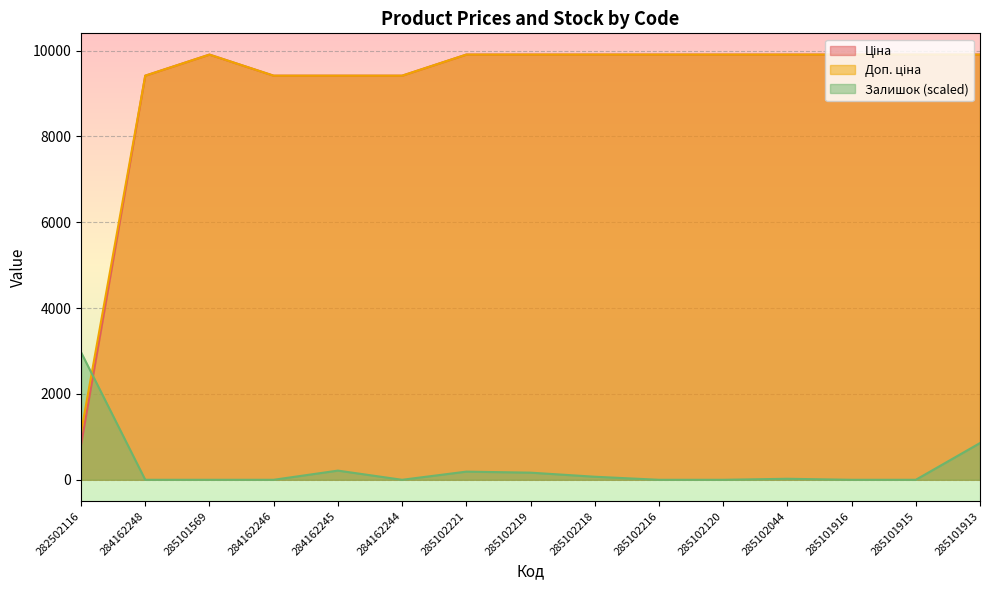

In Ціна, how many points are higher than both neighbors (excluding endpoints)?

1